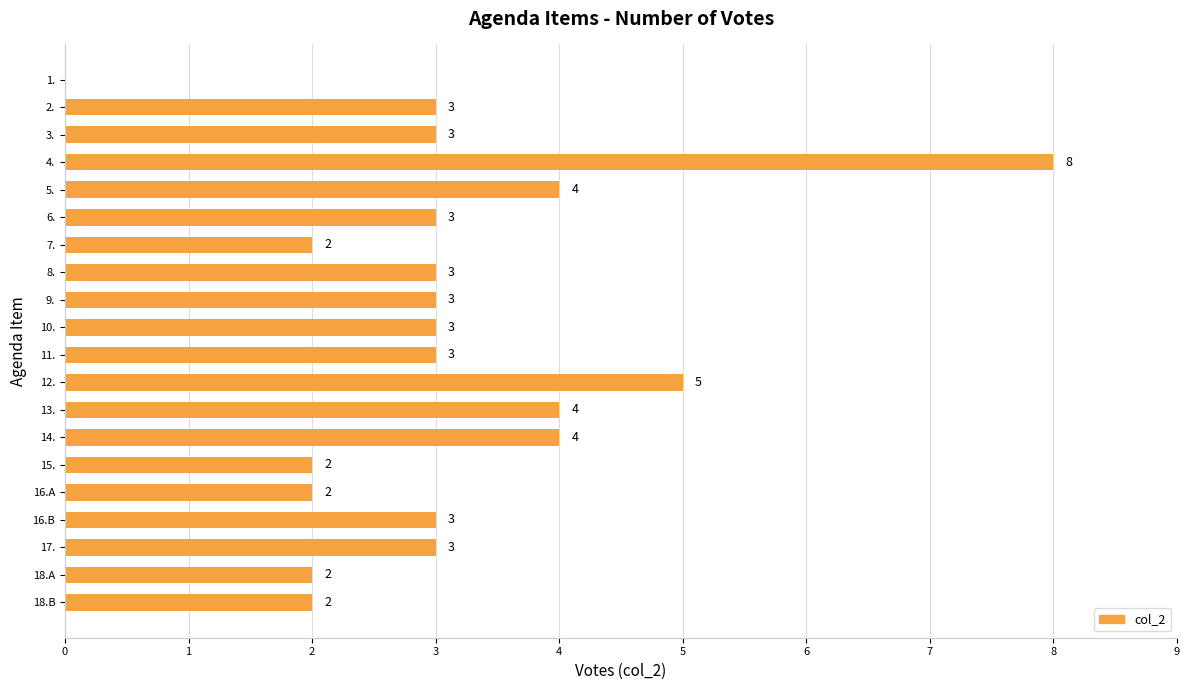

The value at 11. is 4. True or false?

False